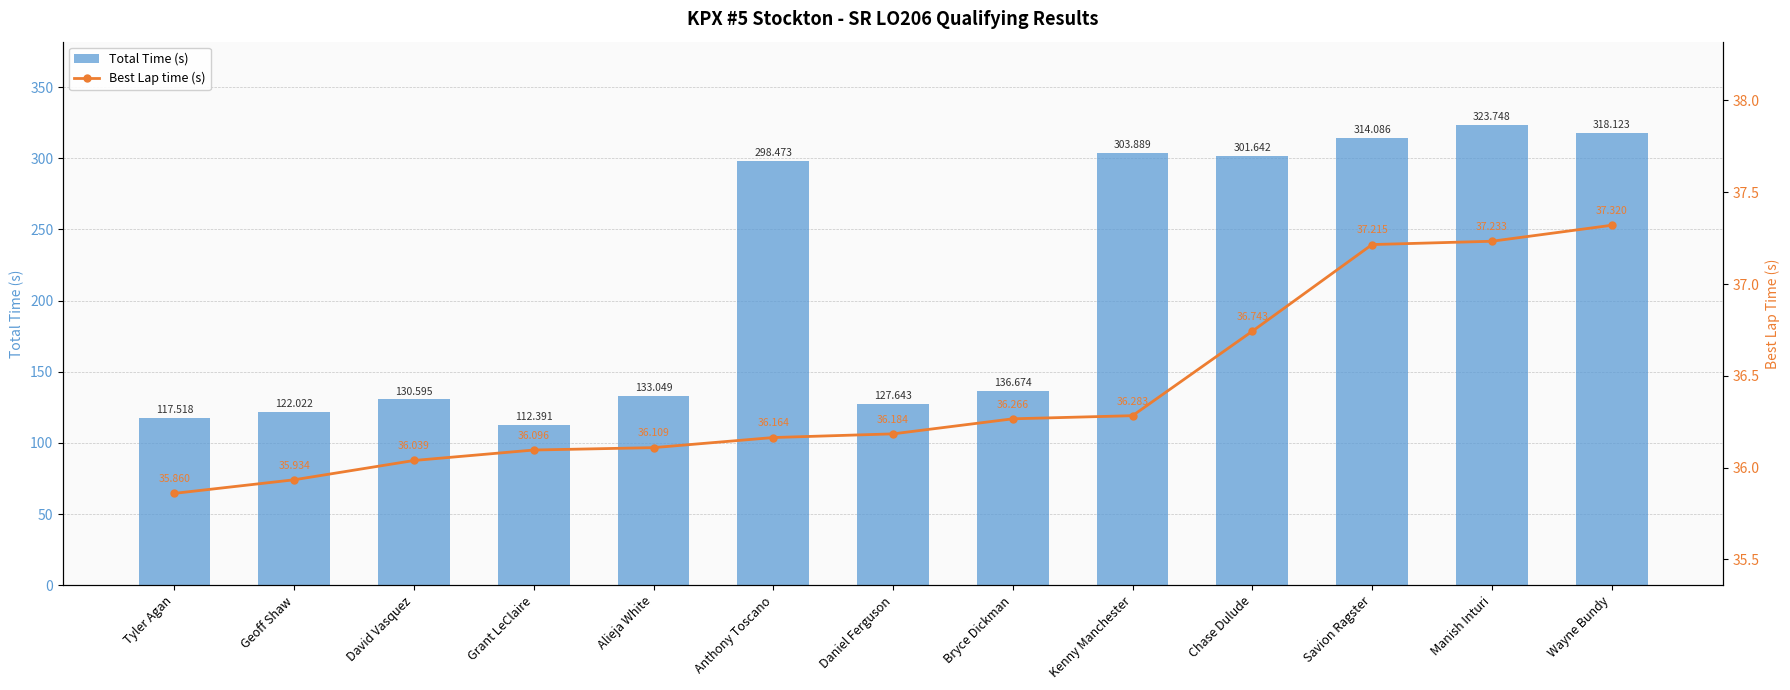

What is the difference between the maximum and minimum values in the Best Lap time (s) series?

1.5